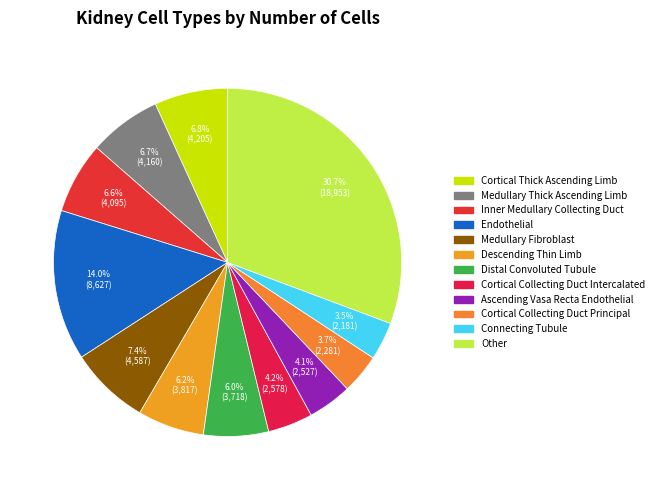

How many slices are in this pie chart?

12